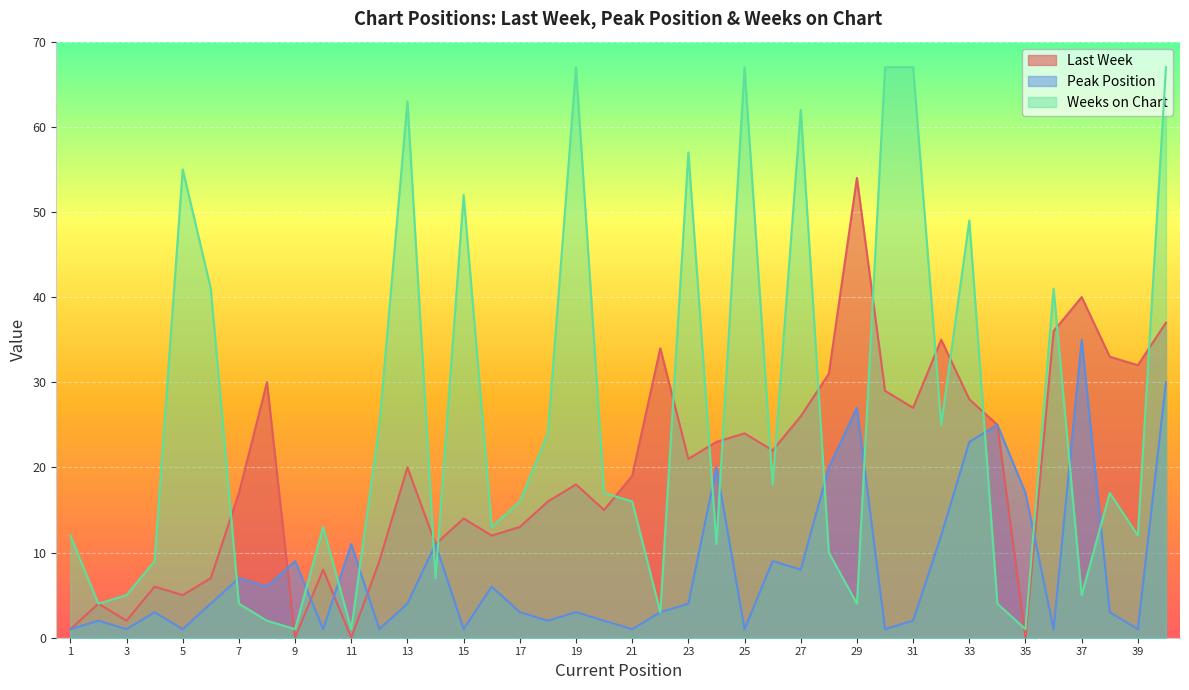

At 16, list the series in order from smallest to largest.

Peak Position, Last Week, Weeks on Chart